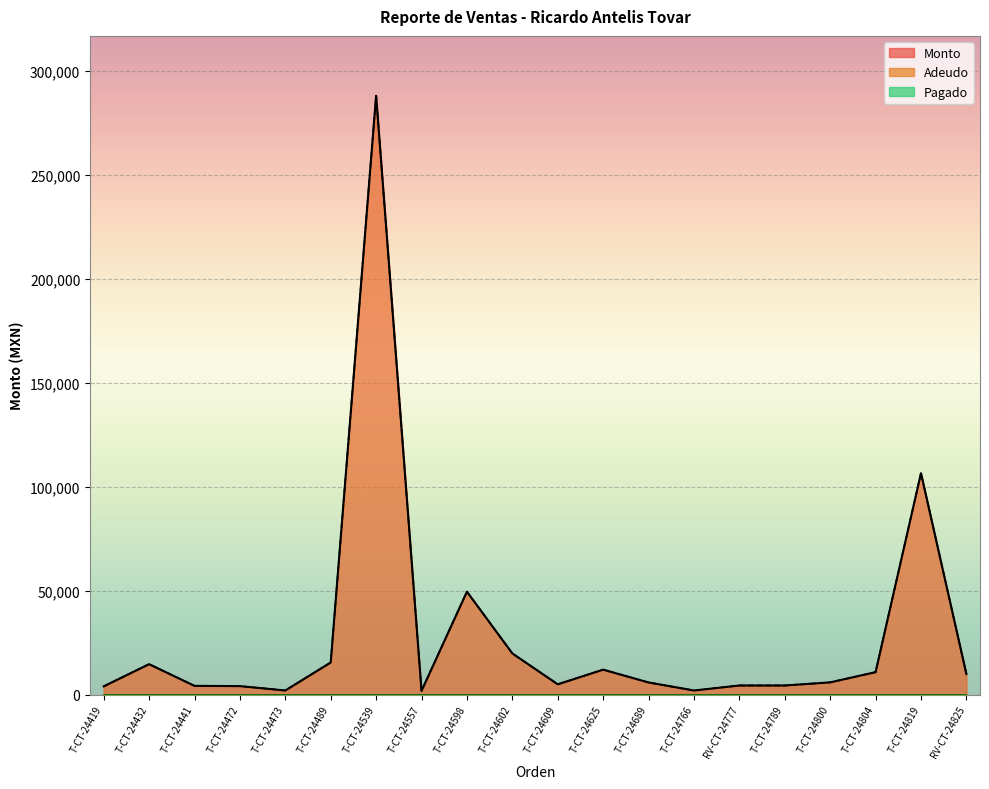

How many data points does each series have?

20